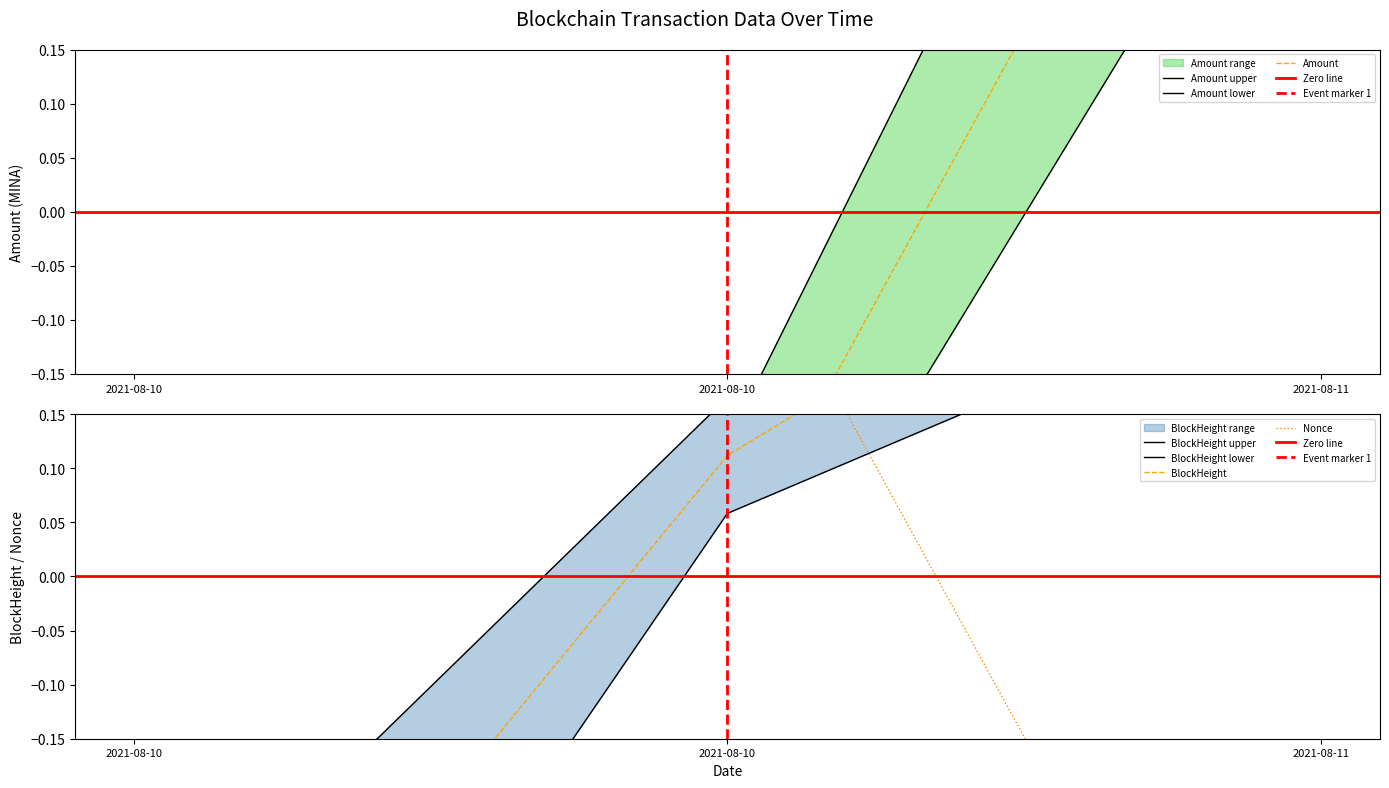

The Nonce series shows -0.3 at 2021-08-11. True or false?

False